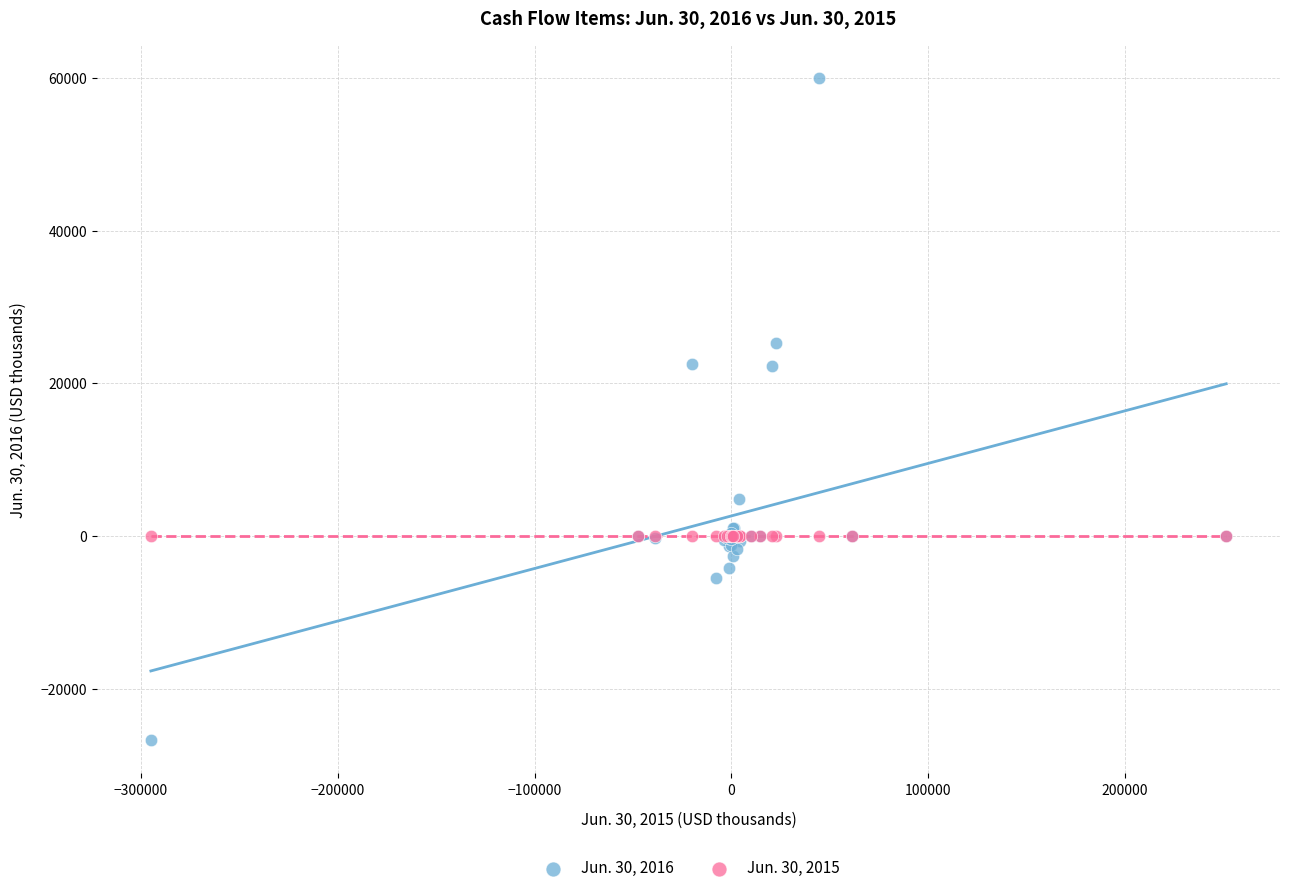

Which series contains the lowest Y value?

Jun. 30, 2016